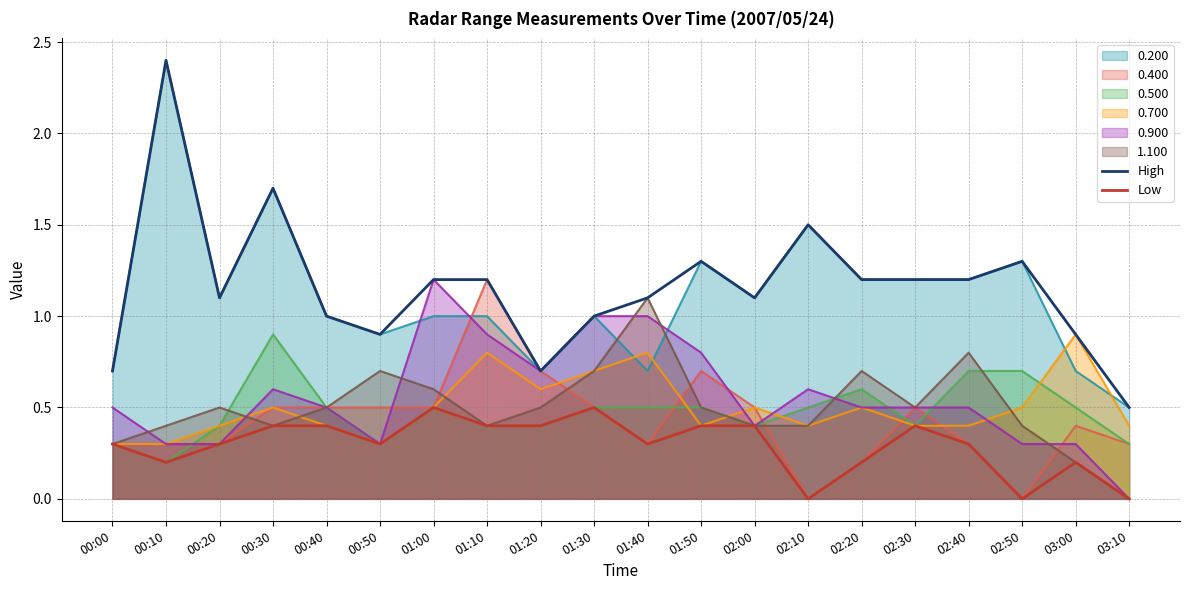

Count the Low values in the range 0 to 1.

20